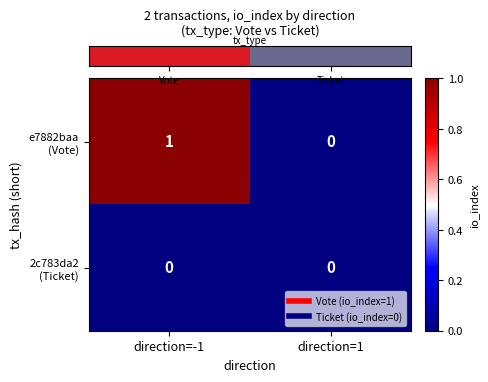

At which category does the chart reach its peak across all series?

direction=-1